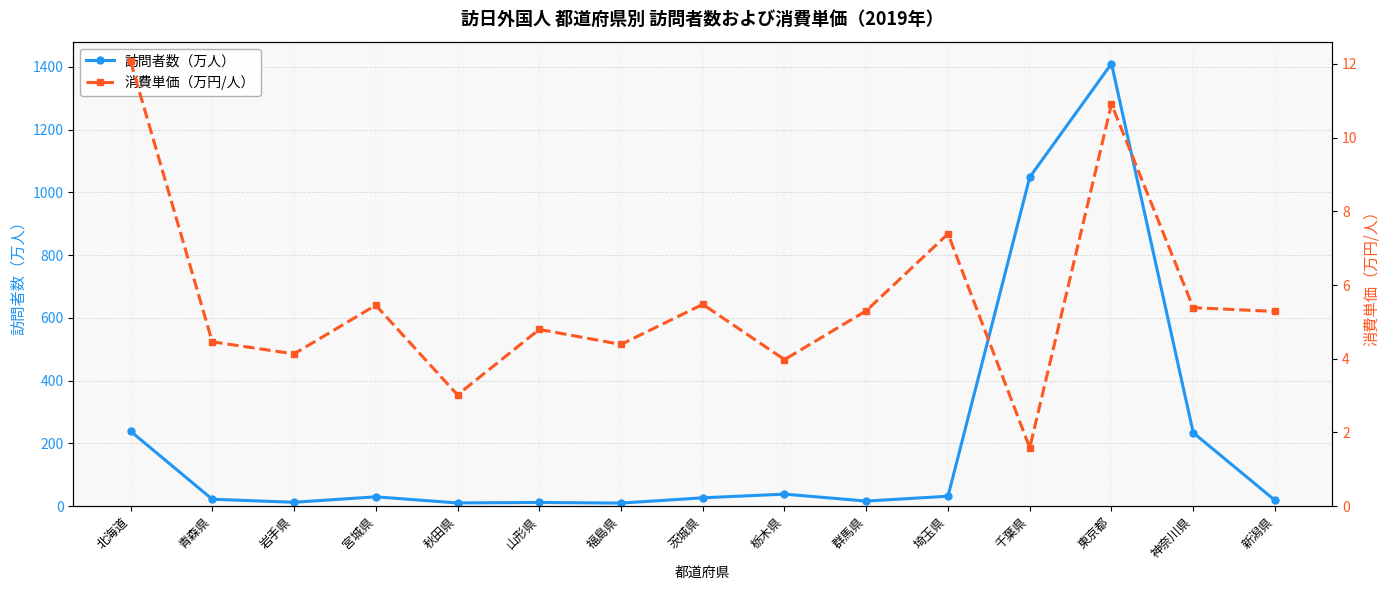

What is the label of the 6th point from the right?

群馬県